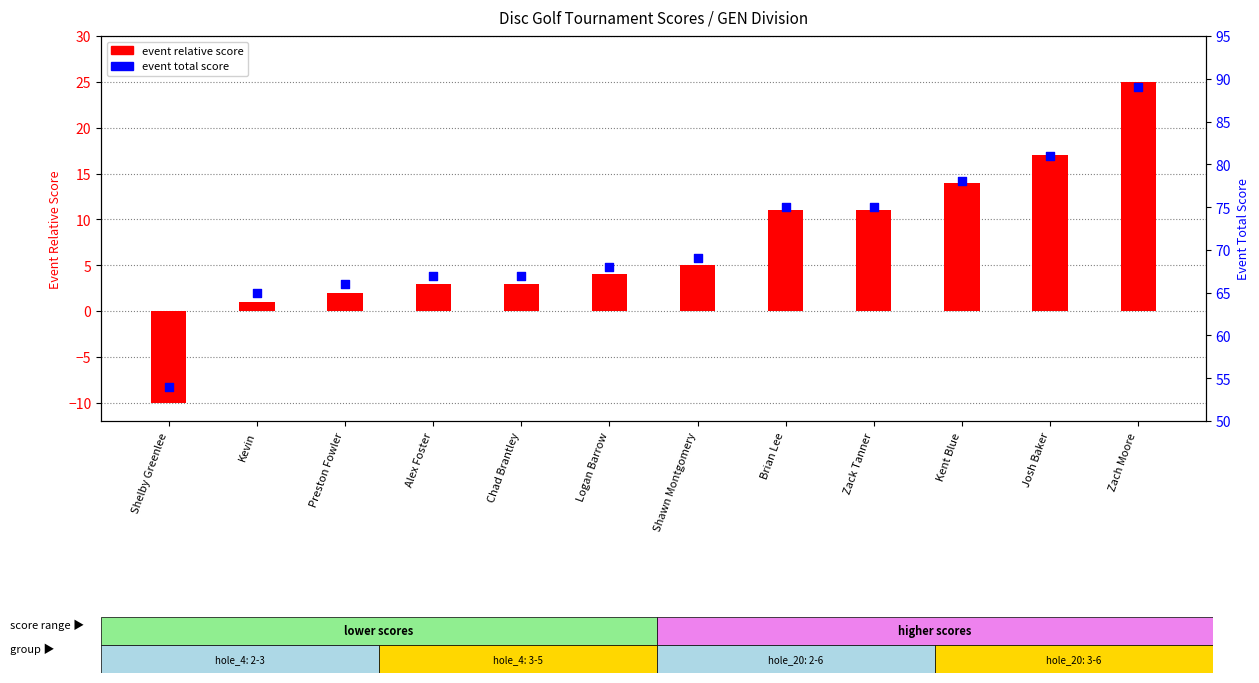

At which category is the sum across all series the highest?

Zach Moore